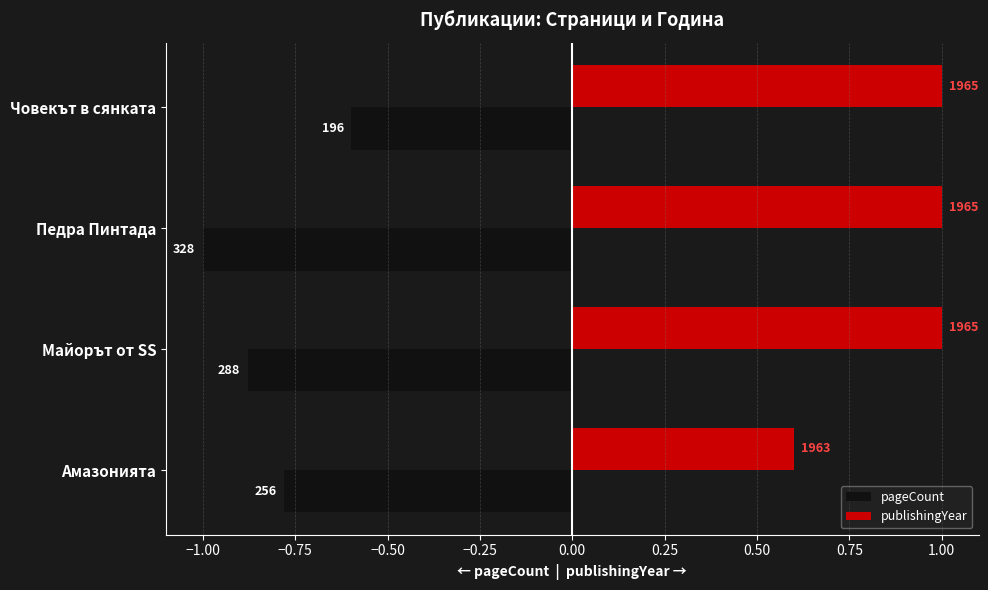

How many publishingYear values are between 1 and 2?

3